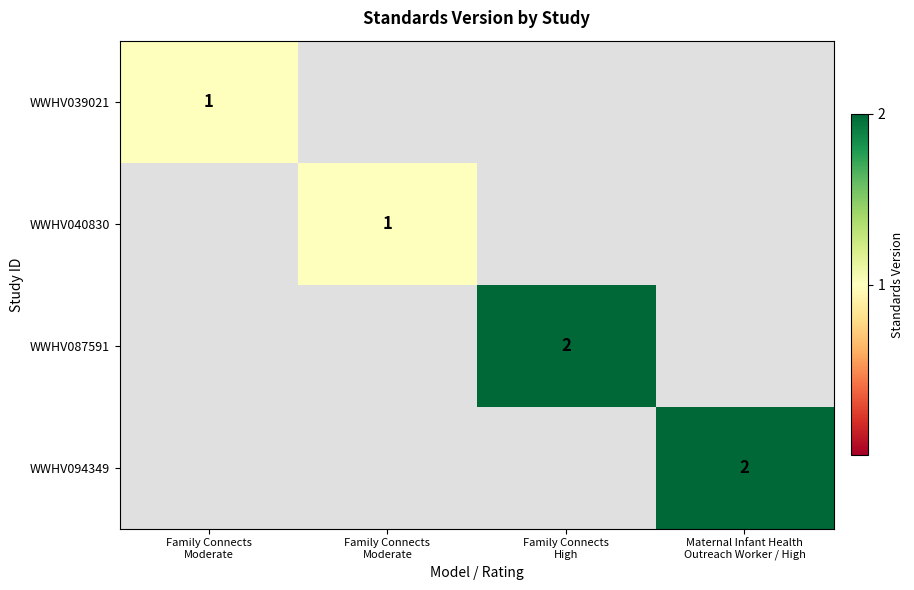

True or false: WWHV040830 has a value of 1 at Family Connects Moderate.

True